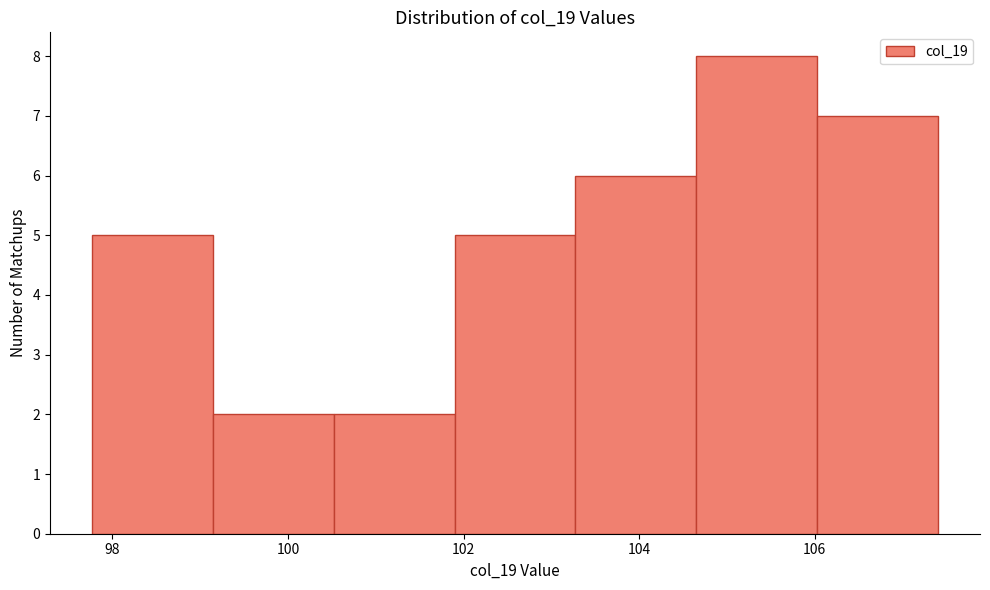

Reading left to right, transcribe this chart: for each bar, give the range it covers on the x-axis and its height. Neither the bar edges nor the heights are printed on the chart, so give them approximately, as read against the axes.

97.8 to 99.2: 5
99.2 to 100.6: 2
100.6 to 101.8: 2
101.8 to 103.2: 5
103.2 to 104.6: 6
104.6 to 106.0: 8
106.0 to 107.4: 7